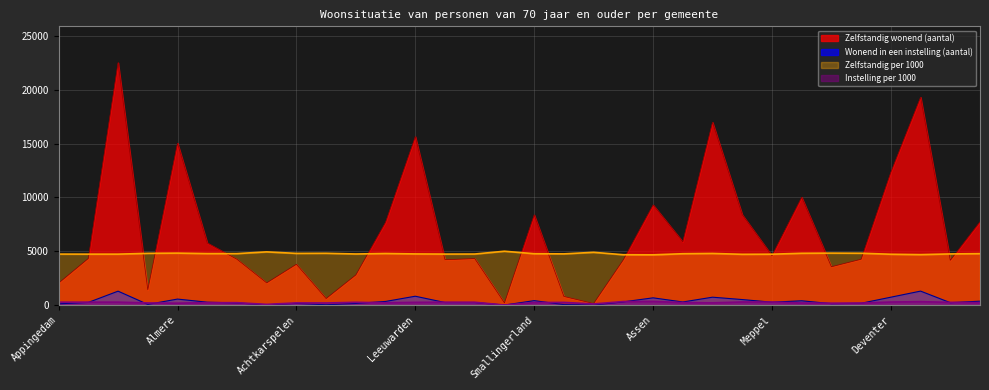

What is the label of the 5th point from the right?

Dalfsen